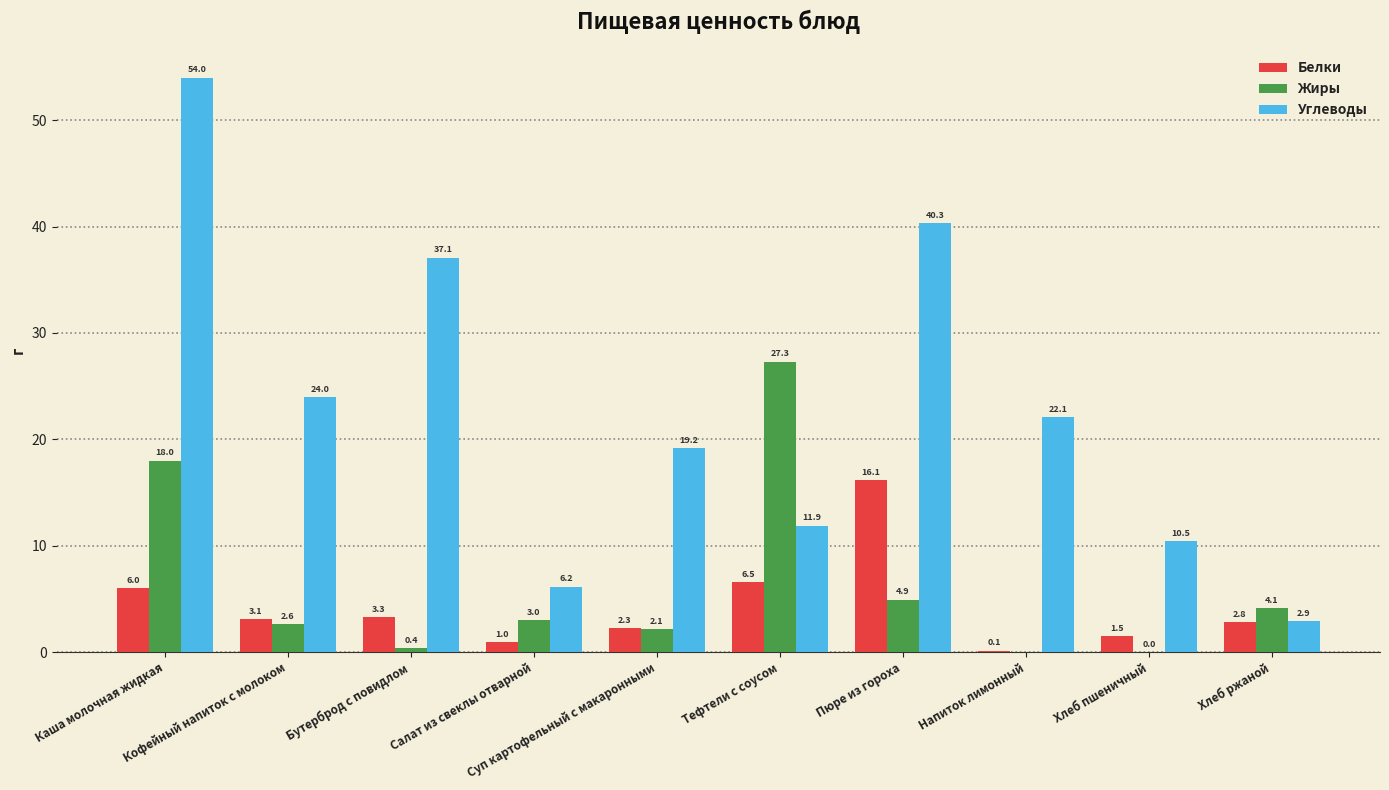

Which series has the largest total across all categories?

Углеводы